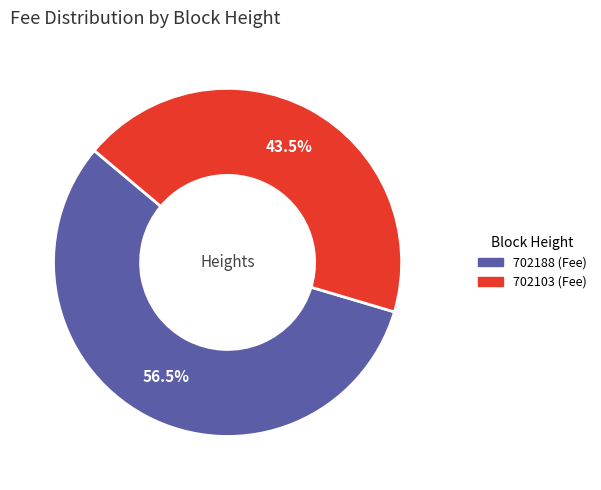

Does any single category account for the majority?

Yes